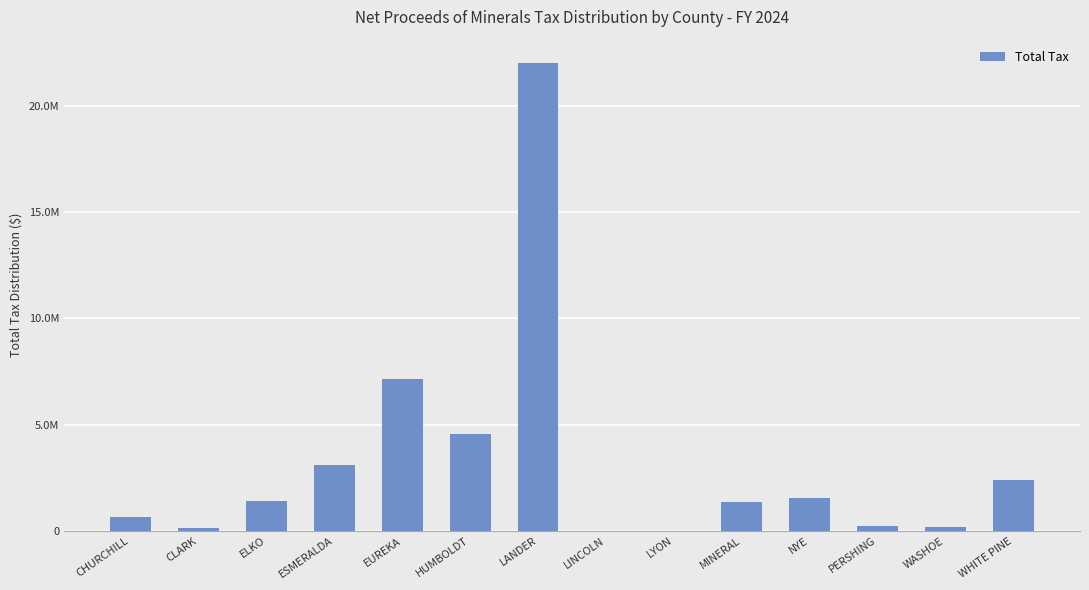

What is the ratio of the value at MINERAL to the value at PERSHING?

6.5